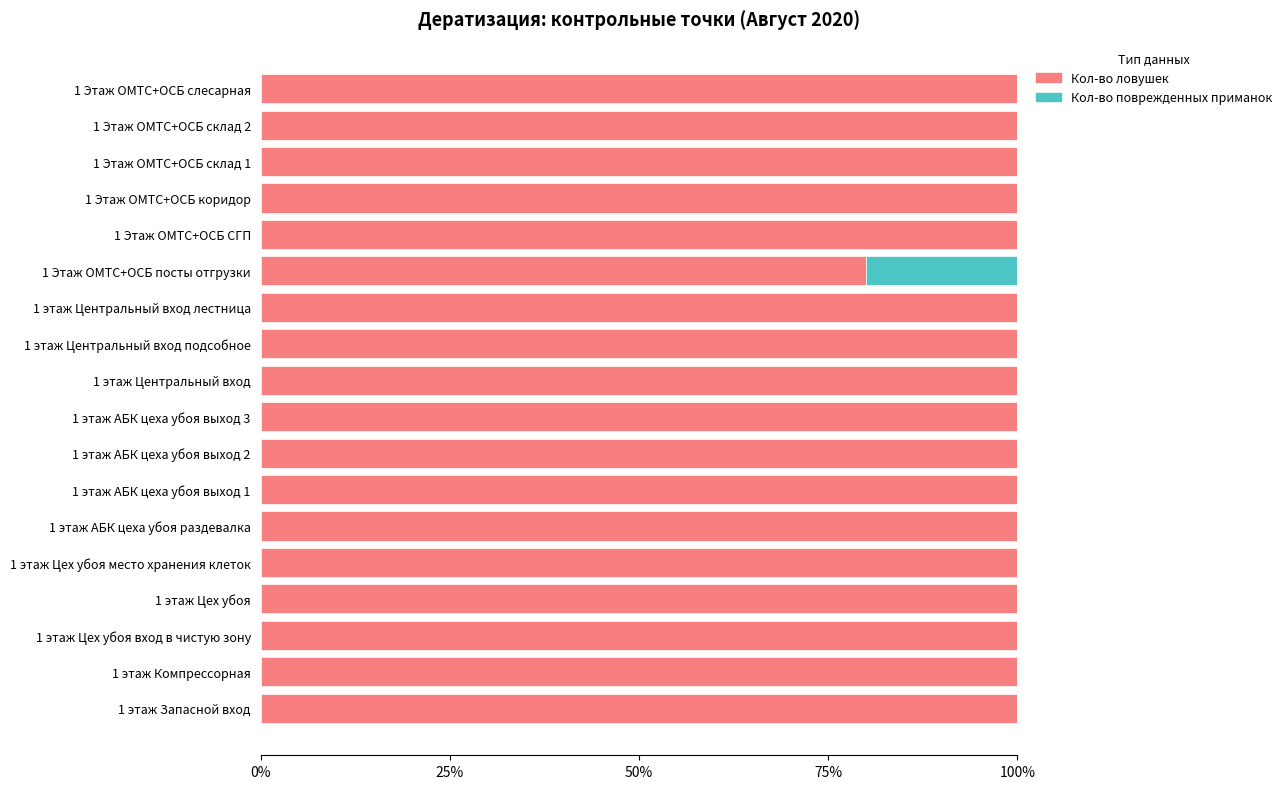

What is the total value across all series at 1 этаж Цех убоя?

100